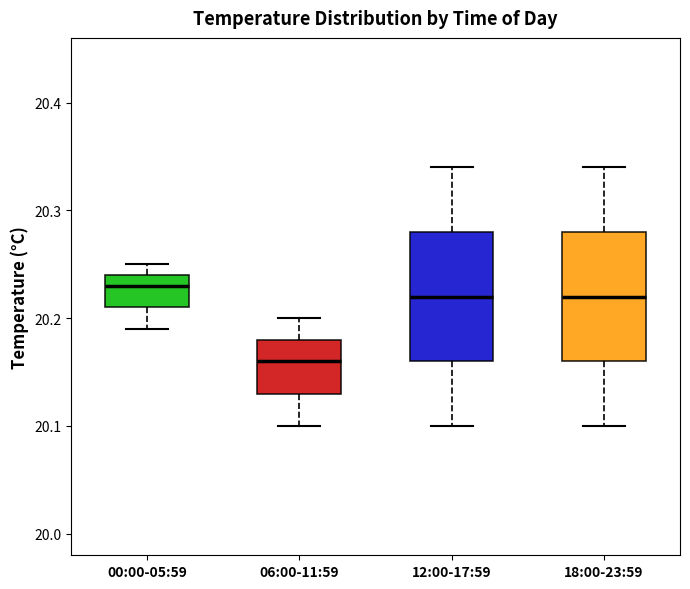

Reading left to right, transcribe this box plot: for each box, give where its median line is, the range the box spans, and where its two whiskers end, as read against the y-axis. The values are not printed on the chart, so give them approximately, as read against the axis.

00:00-05:59: median 20.23, box 20.21 to 20.24, whiskers 20.19 to 20.25
06:00-11:59: median 20.16, box 20.13 to 20.18, whiskers 20.10 to 20.20
12:00-17:59: median 20.22, box 20.16 to 20.28, whiskers 20.10 to 20.34
18:00-23:59: median 20.22, box 20.16 to 20.28, whiskers 20.10 to 20.34